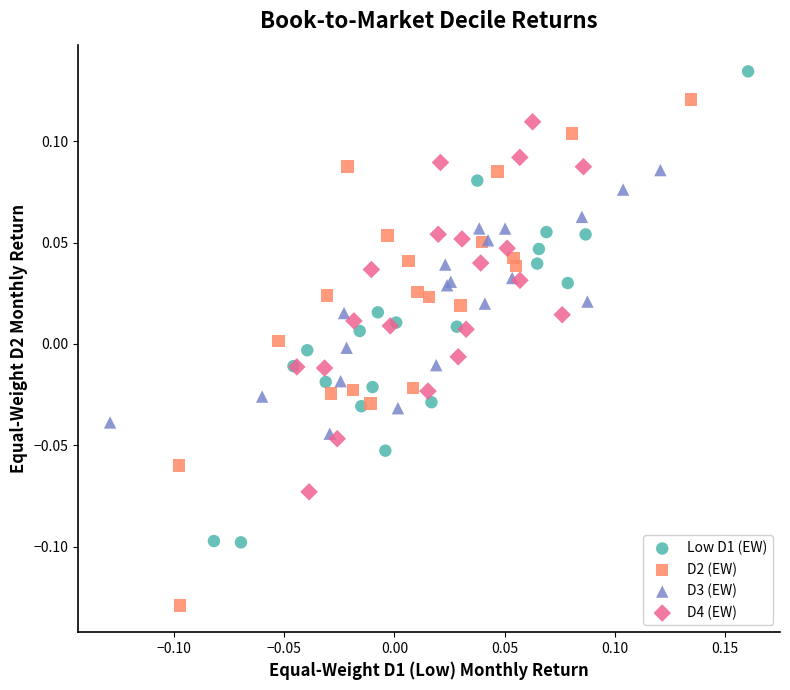

Which series has the largest Y range (max minus min)?

D2 (EW)